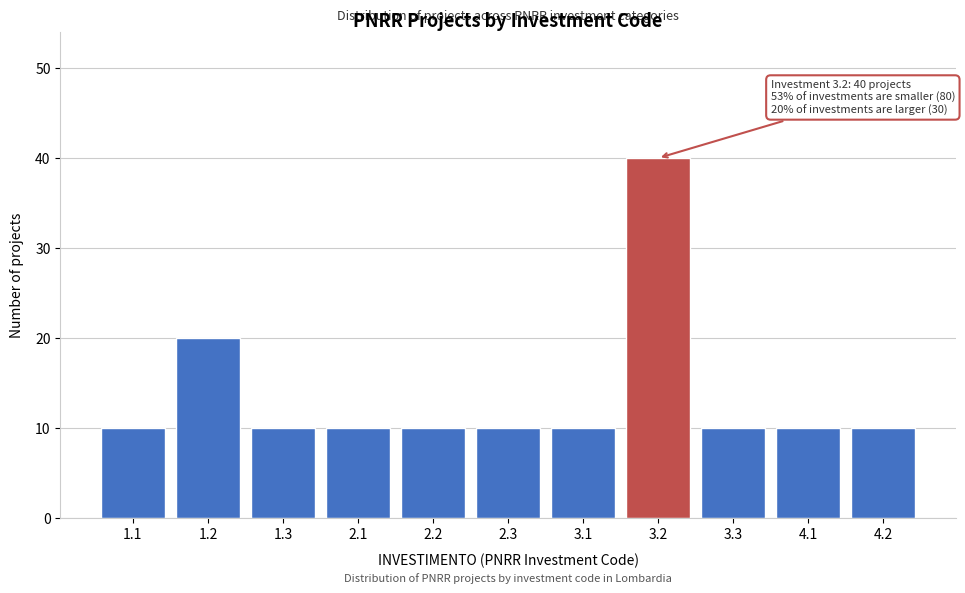

Reading left to right, what are all the values shown in this chart?

10	20	10	10	10	10	10	40	10	10	10